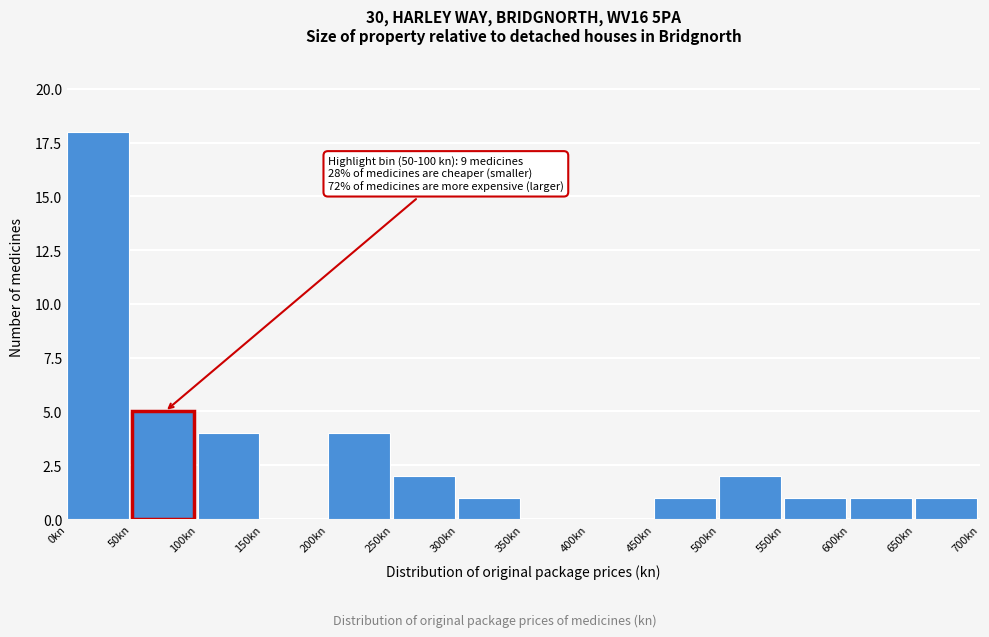

Over which range of the x-axis is the bar tallest?

0 to 50